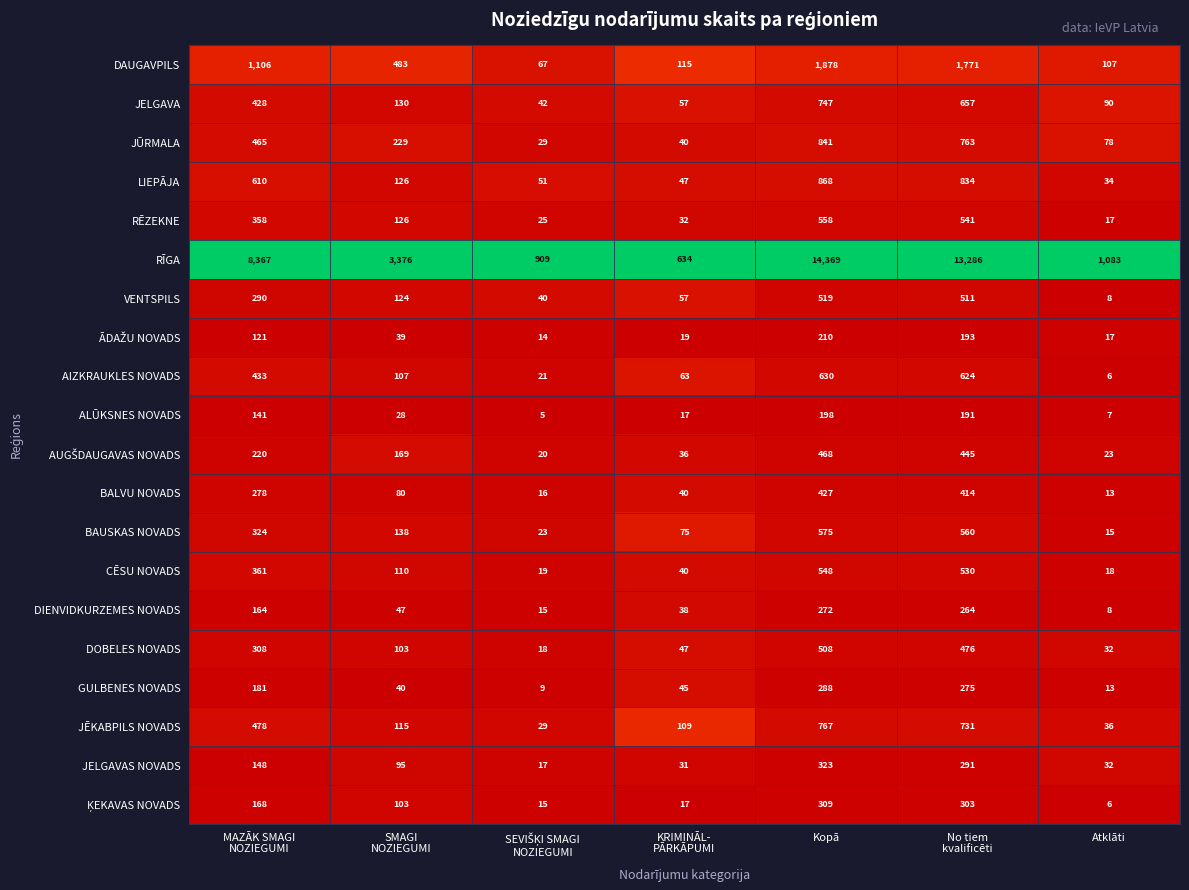

Which series has the largest total across all categories?

RĪGA